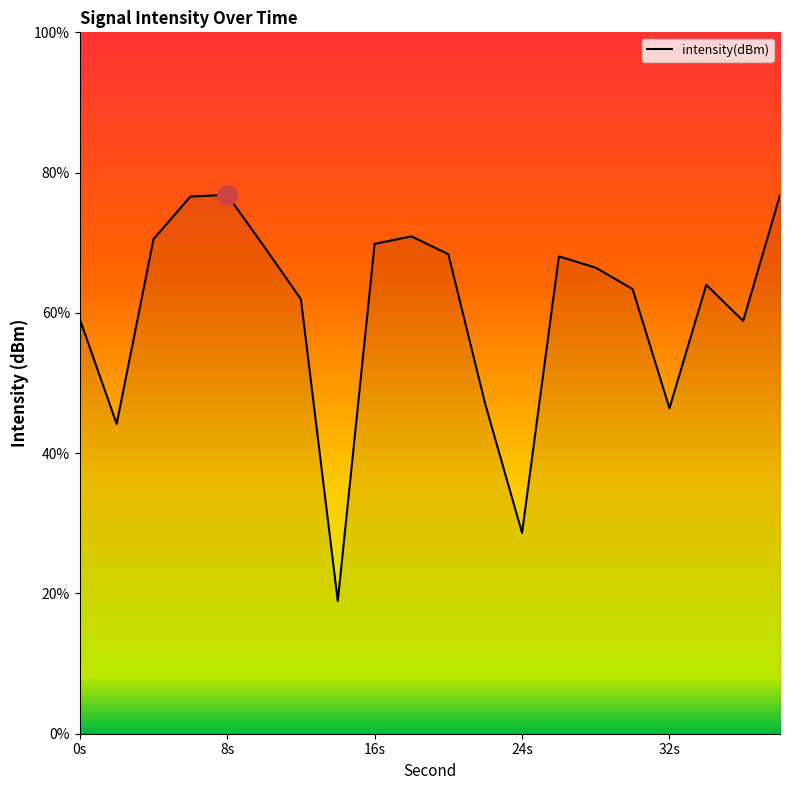

What is the maximum value shown in the chart?

76.8